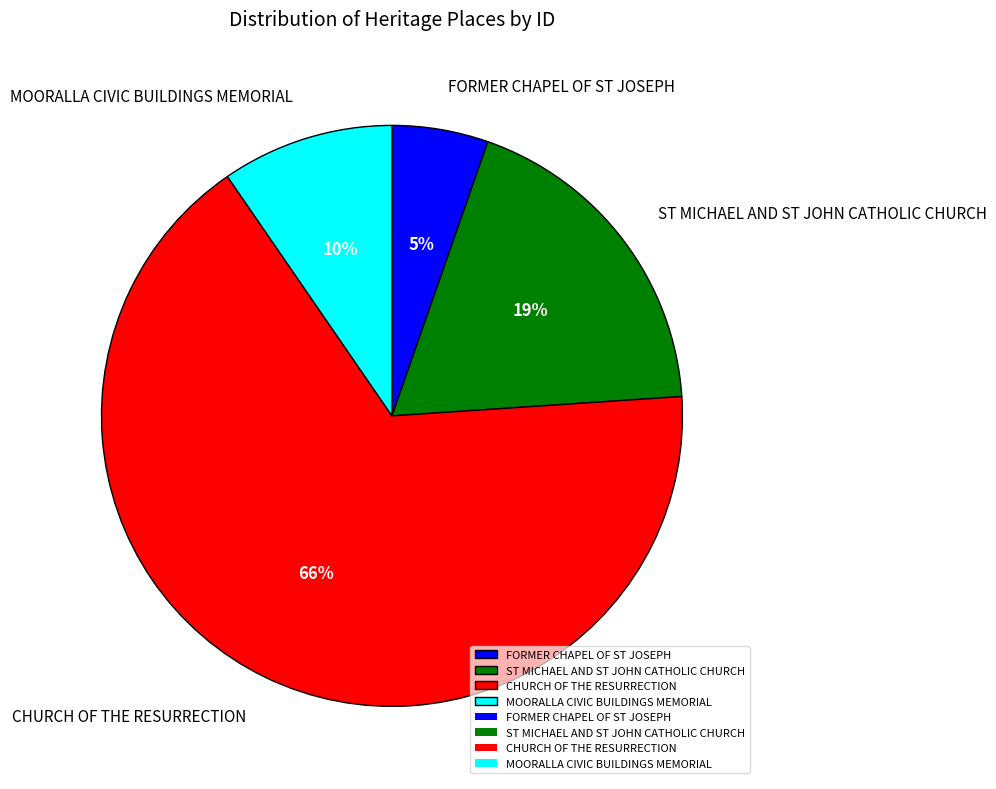

Rank the categories by value from lowest to highest.

FORMER CHAPEL OF ST JOSEPH, MOORALLA CIVIC BUILDINGS MEMORIAL, ST MICHAEL AND ST JOHN CATHOLIC CHURCH, CHURCH OF THE RESURRECTION